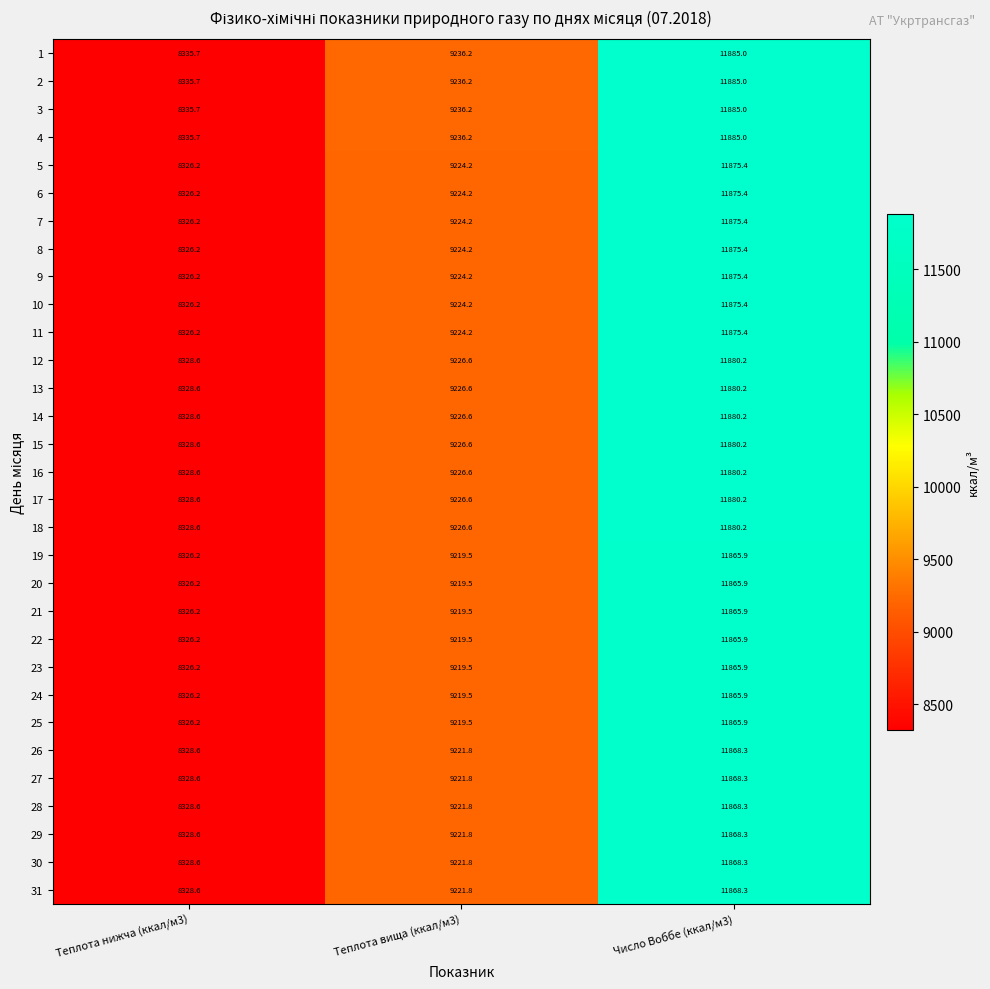

What is the spread (max minus min) of values at Теплота вища (ккал/м3)?

16.7